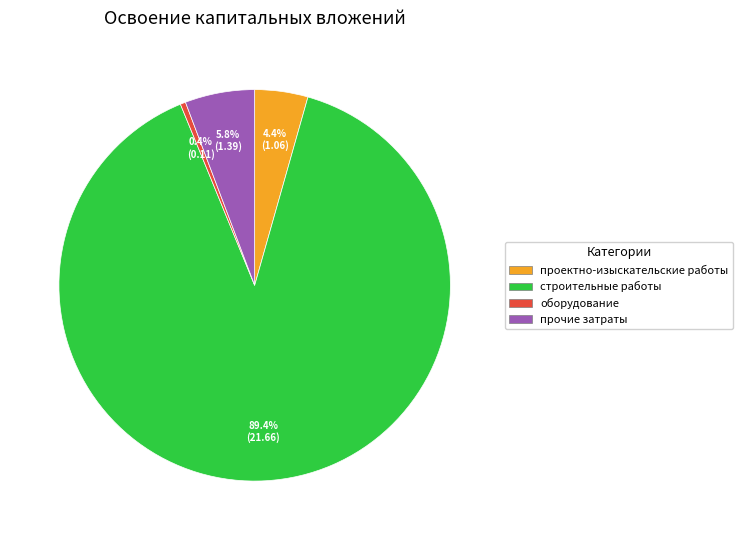

Count the number of slices in the pie.

4